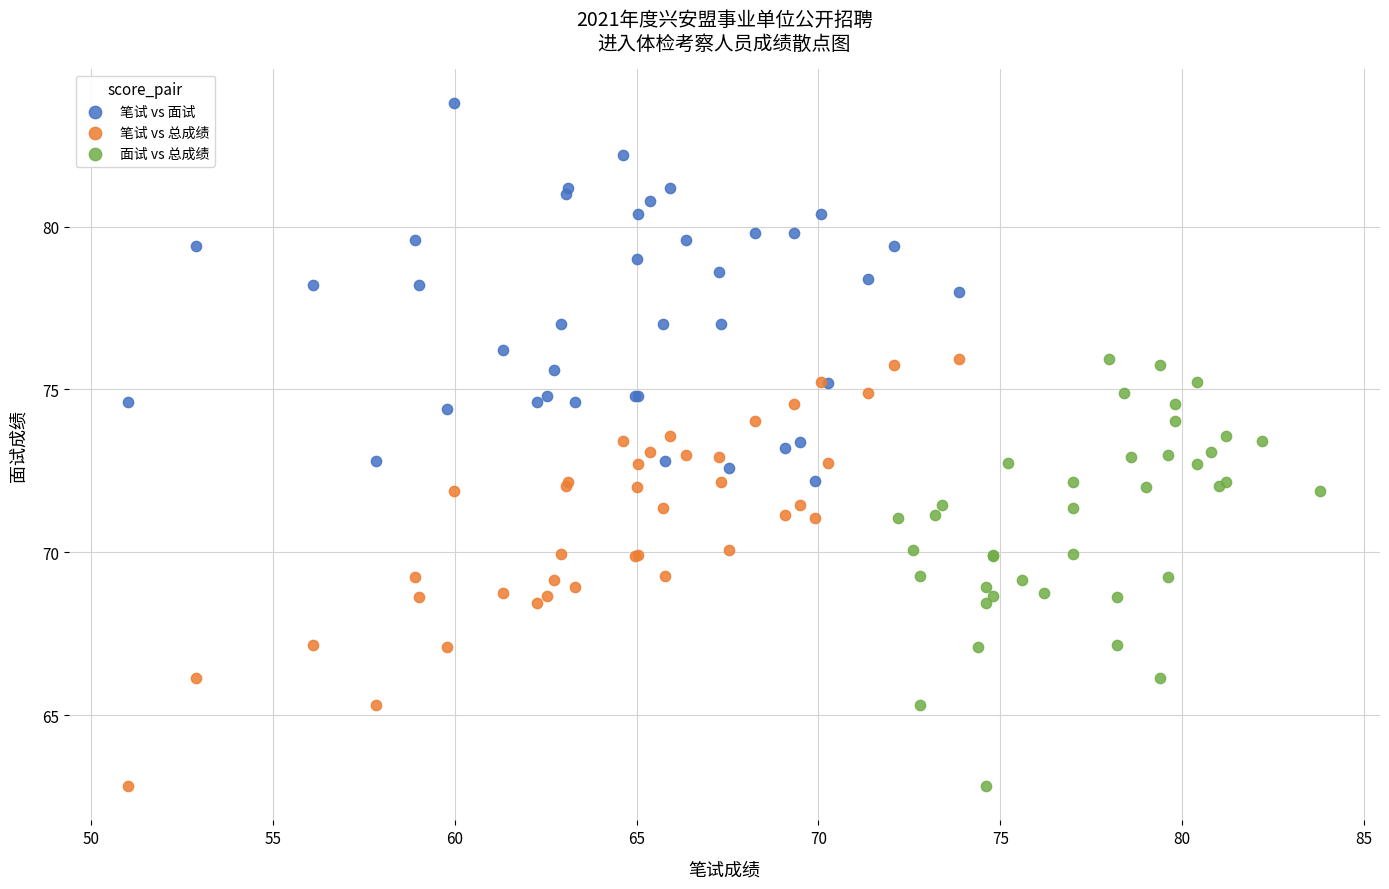

Which series reaches the maximum Y coordinate?

笔试 vs 面试